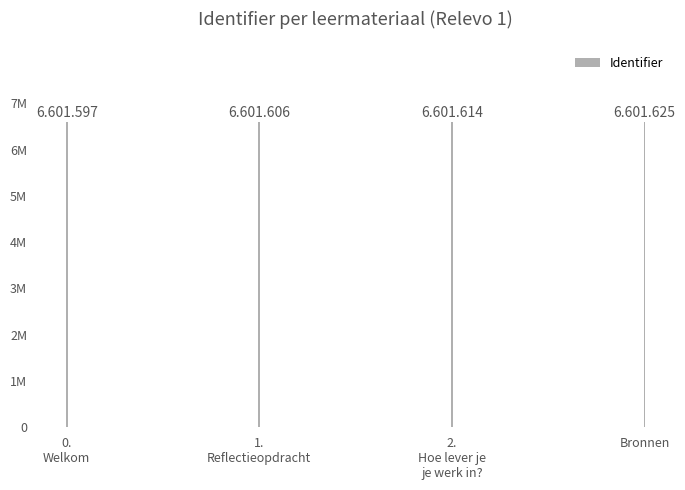

Reading left to right, list all the values displayed in this chart.

6601597	6601606	6601614	6601625